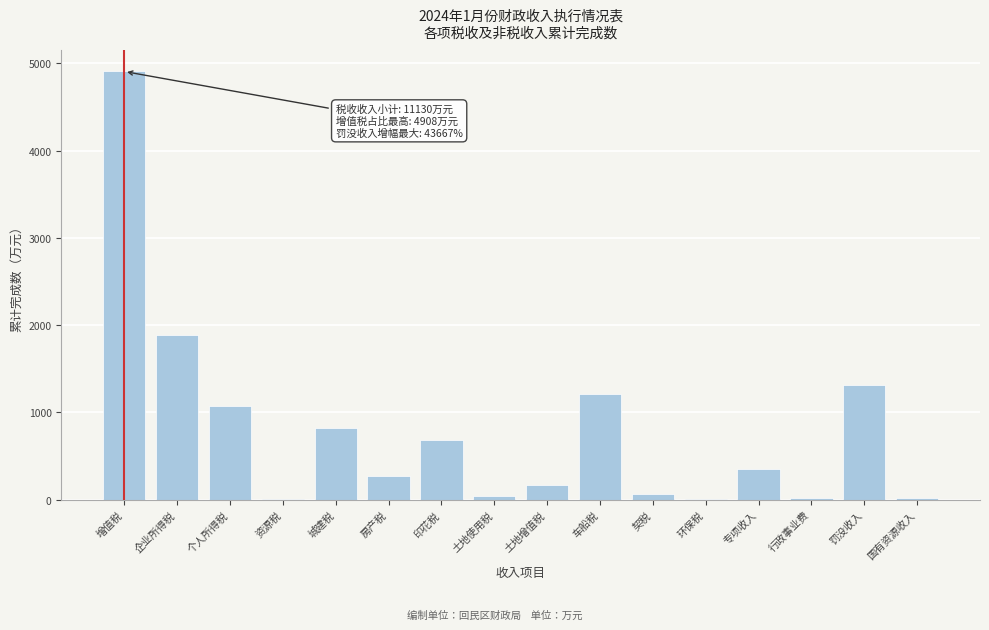

What is the sum of all values?

12835